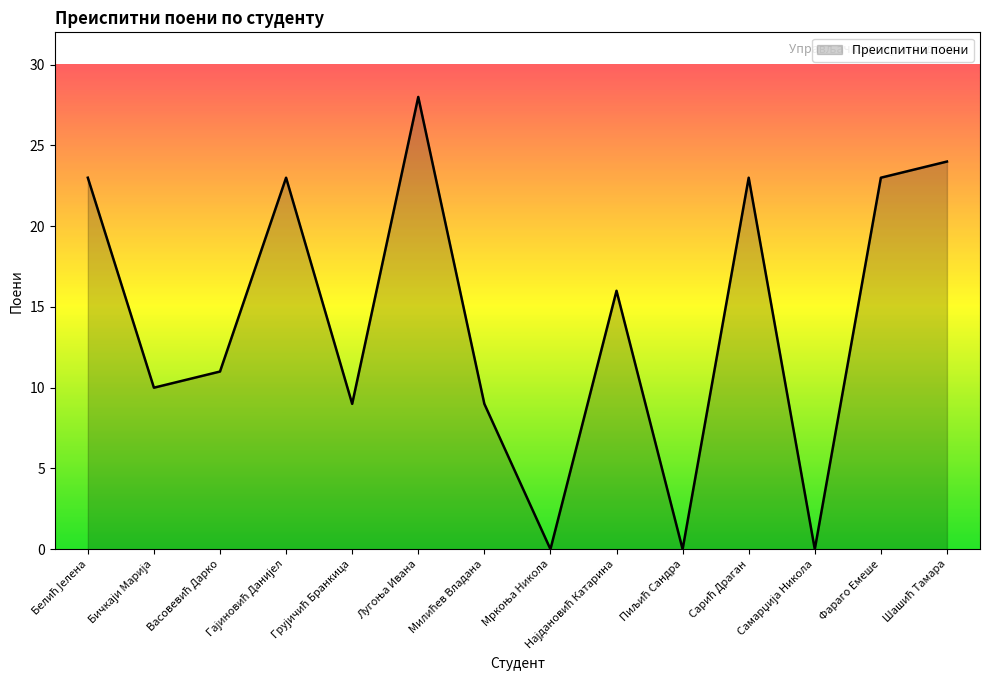

What is the maximum value shown in the chart?

28